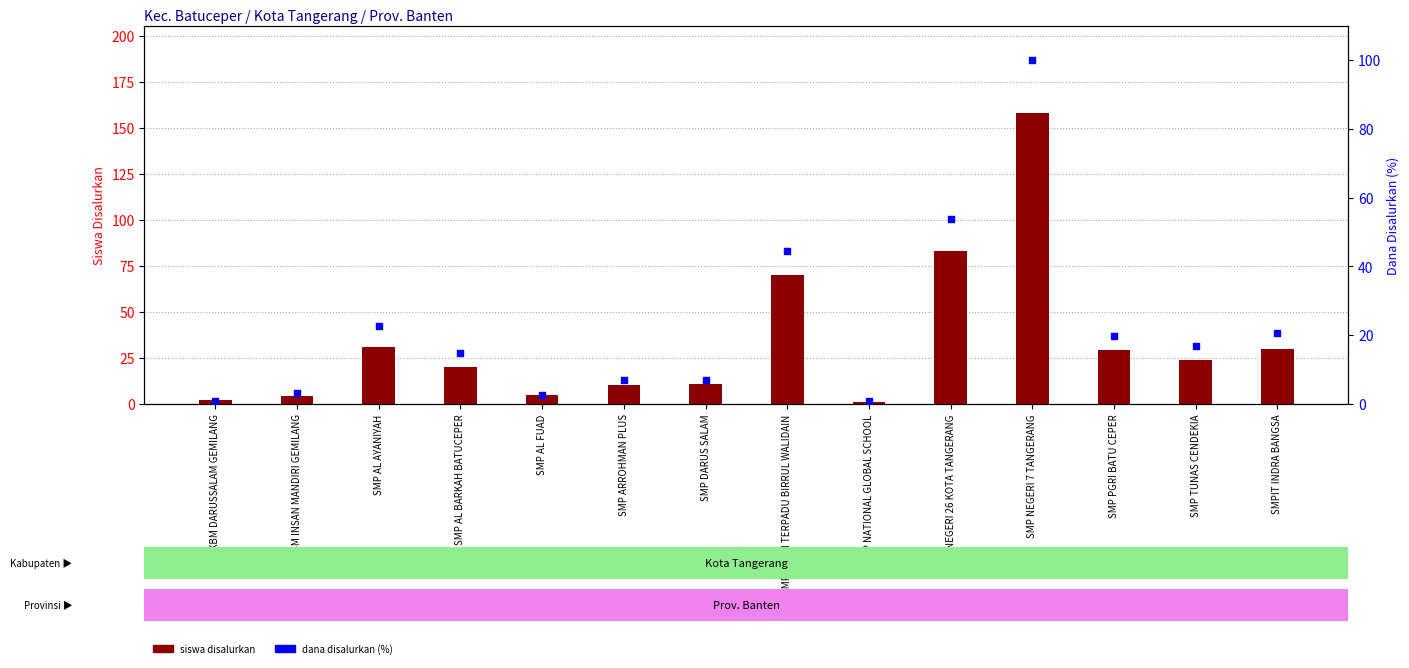

At which category is the sum across all series the highest?

SMP NEGERI 7 TANGERANG